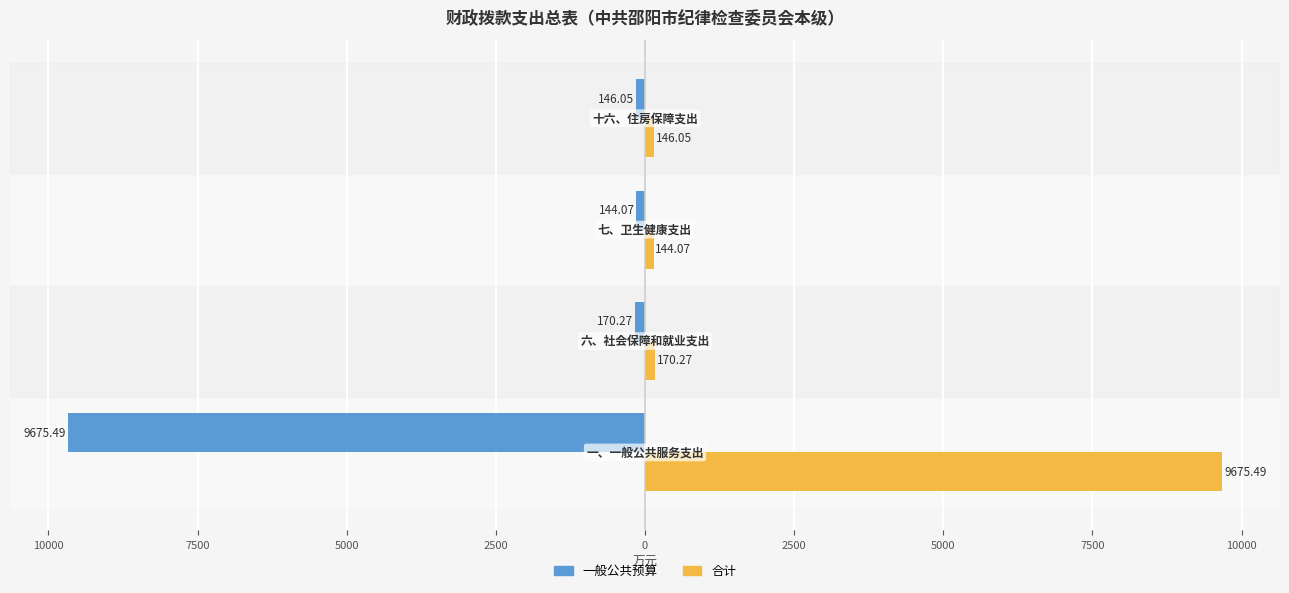

Reading left to right, extract all data points from this chart.

一般公共预算: 12500=-9675.5	10000=-170.3	7500=-144.1	5000=-146.1
合计: 12500=9675.5	10000=170.3	7500=144.1	5000=146.1